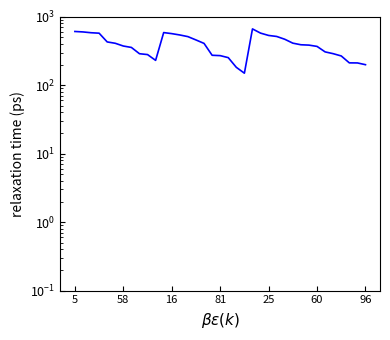

Between 25 and 27, which is larger?

25